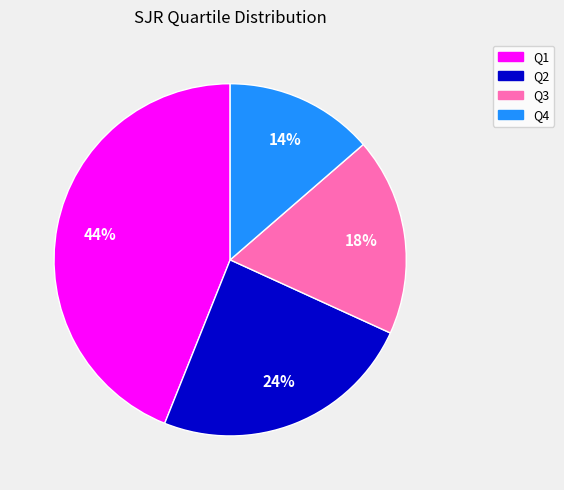

Which slice is the largest?

Q1